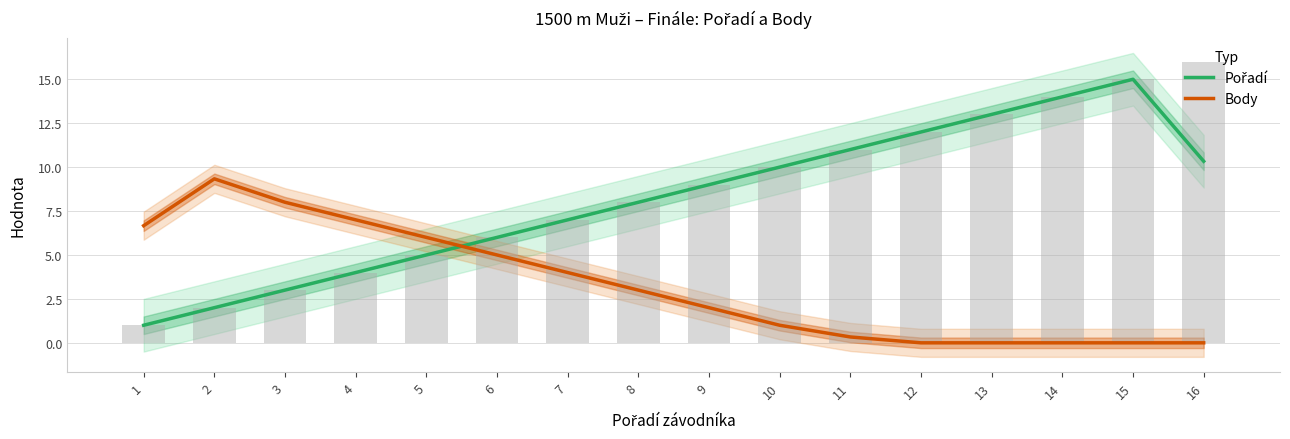

Reading left to right, list all the values displayed in this chart.

Pořadí: 1=1.0	2=2.0	3=3.0	4=4.0	5=5.0	6=6.0	7=7.0	8=8.0	9=9.0	10=10.0	11=11.0	12=12.0	13=13.0	14=14.0	15=15.0	16=10.3
Body: 1=6.7	2=9.3	3=8.0	4=7.0	5=6.0	6=5.0	7=4.0	8=3.0	9=2.0	10=1.0	11=0.3	12=0.0	13=0.0	14=0.0	15=0.0	16=0.0